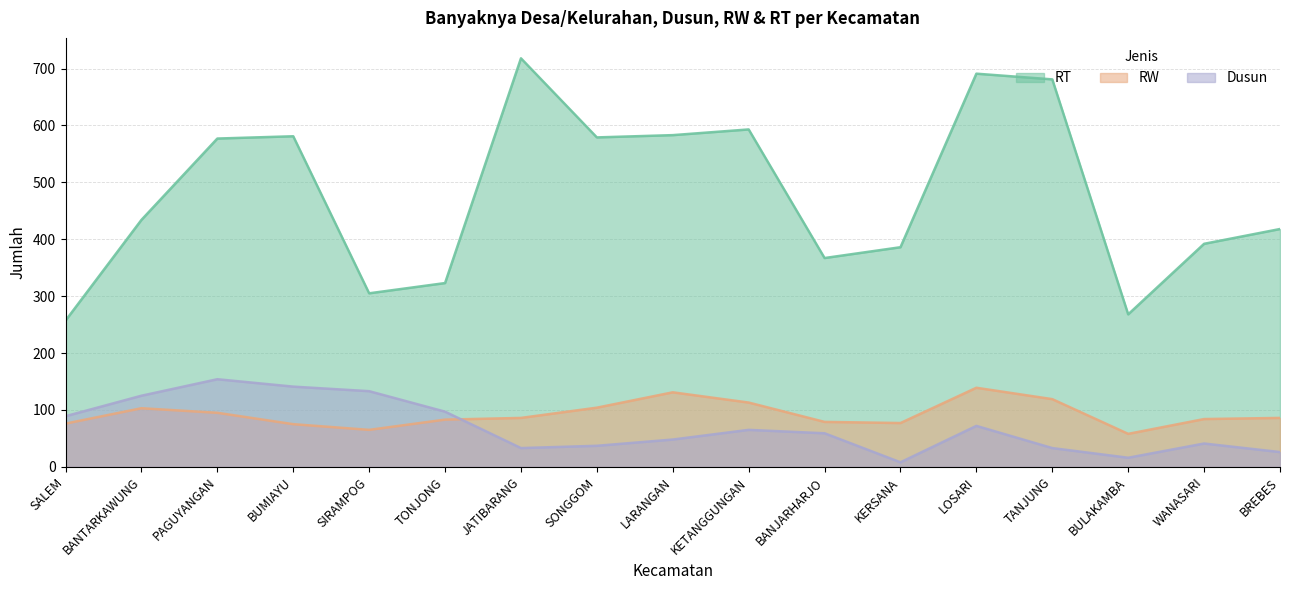

At which category is the sum across all series the highest?

LOSARI